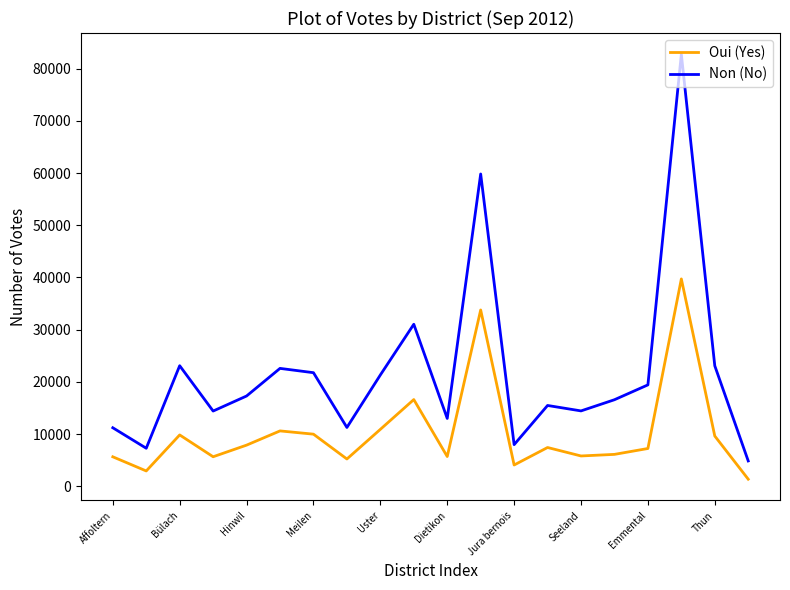

What is the maximum value shown in the chart?

82755